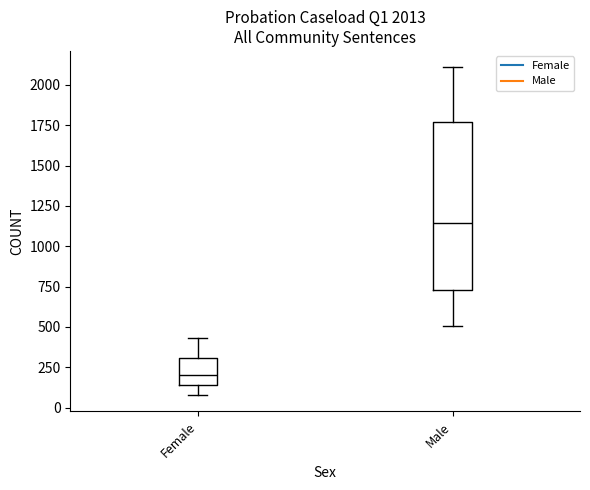

Which box has the highest median line?

Male